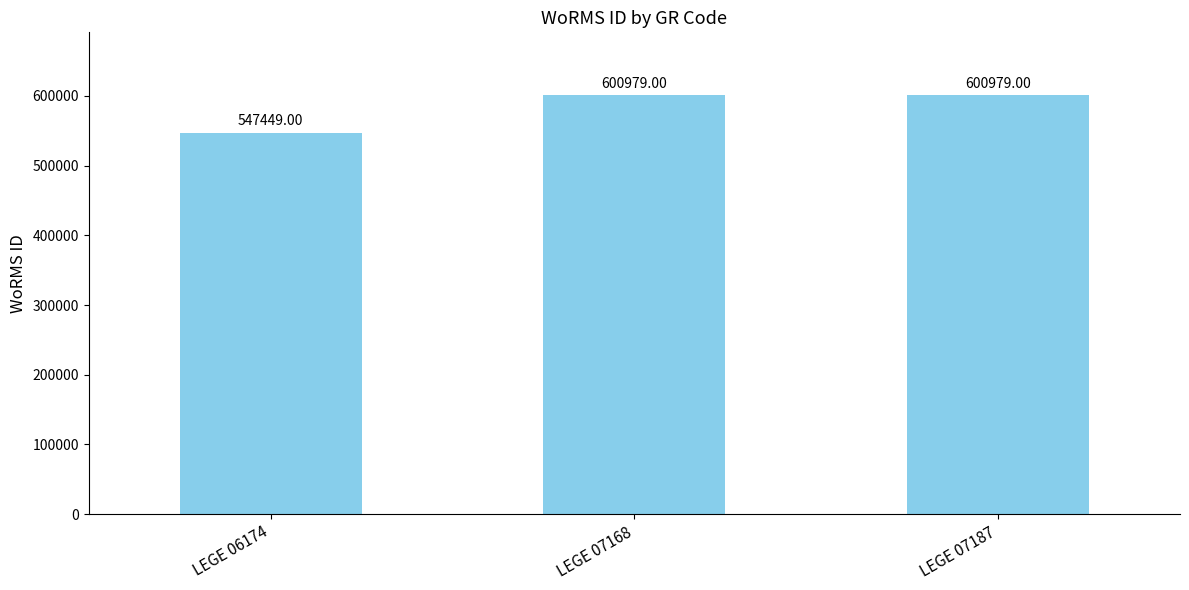

Approximately how many times larger is the value at LEGE 07168 compared to LEGE 06174?

1.1